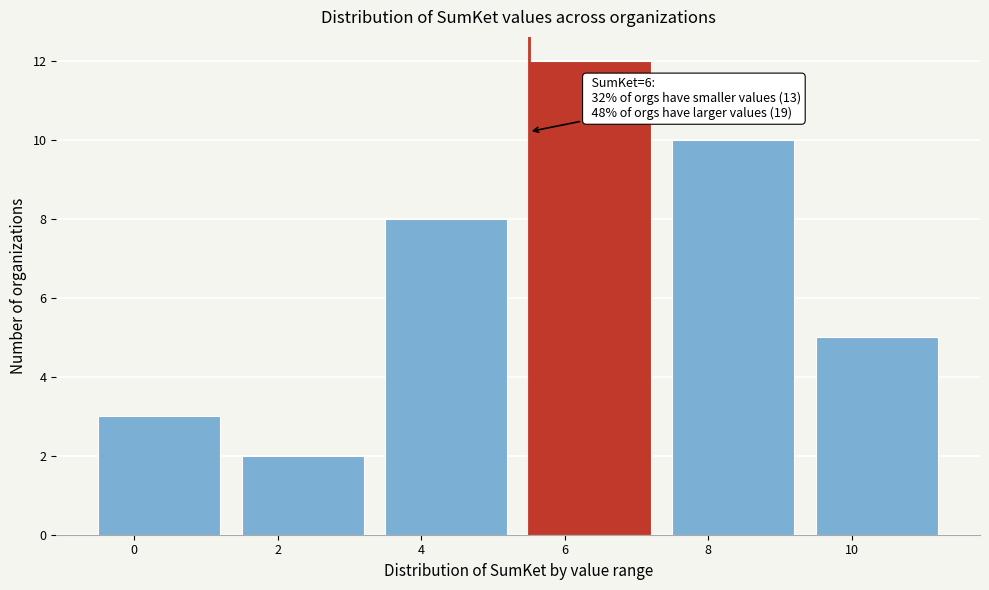

Reading left to right, transcribe all the data shown in this chart.

0=3	2=2	4=8	6=12	8=10	10=5